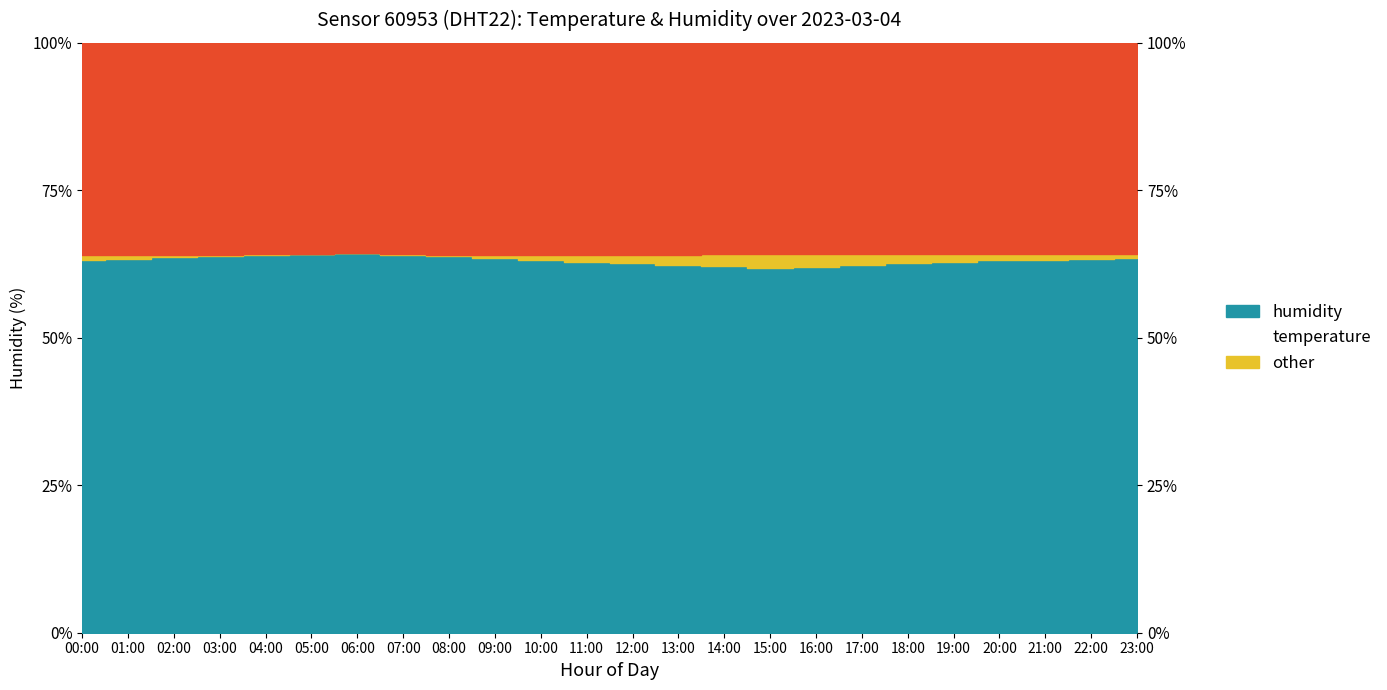

At which category does the chart reach its minimum across all series?

15:00